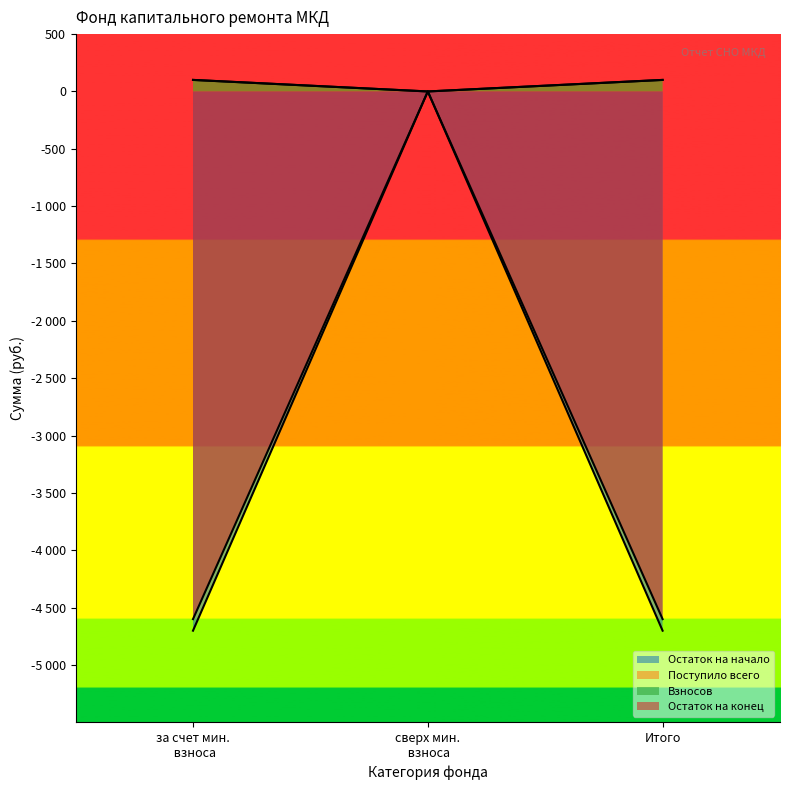

How many values in the Остаток на конец series are below -4600?

2